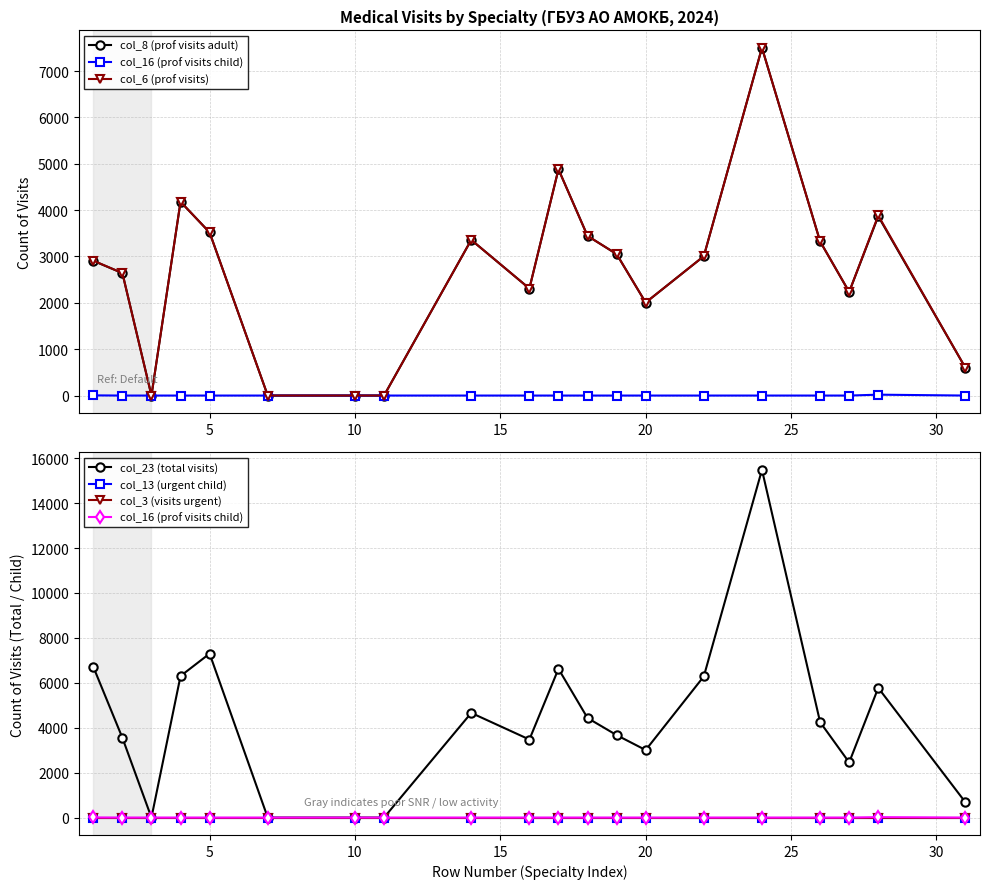

Reading left to right, transcribe all the data shown in this chart.

col_8 (prof visits adult): 2906	2642	0	4181	3519	0	0	0	3358	2309	4881	3444	3052	2006	3006	7502	3325	2235	3866	597
col_16 (prof visits child): 4	0	0	0	0	0	0	0	0	0	0	0	0	0	0	0	0	0	19	0
col_6 (prof visits): 2910	2642	0	4181	3519	0	0	0	3358	2309	4881	3444	3052	2006	3006	7502	3325	2235	3885	597
col_23 (total visits): 6710	3552	0	6302	7299	0	0	0	4660	3475	6621	4433	3672	3006	6286	15482	4250	2455	5775	678
col_13 (urgent child): 0	0	0	0	0	0	0	0	0	0	0	0	0	0	0	0	0	0	0	0
col_3 (visits urgent): 0	0	0	0	0	0	0	0	0	0	0	0	0	0	0	0	0	0	0	0